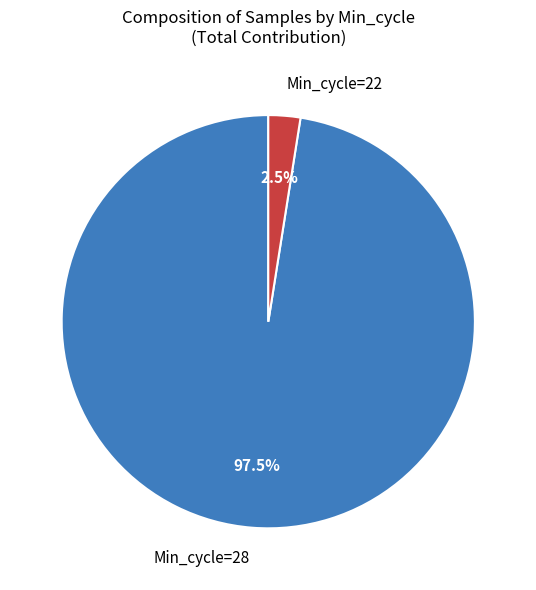

How much of the chart is everything except Min_cycle=22?

97.5%